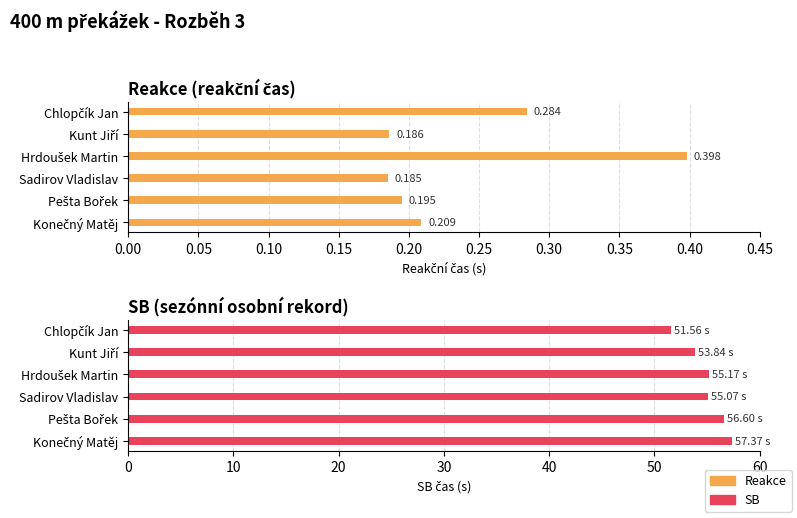

What are all the series names shown in the legend?

Reakce, SB